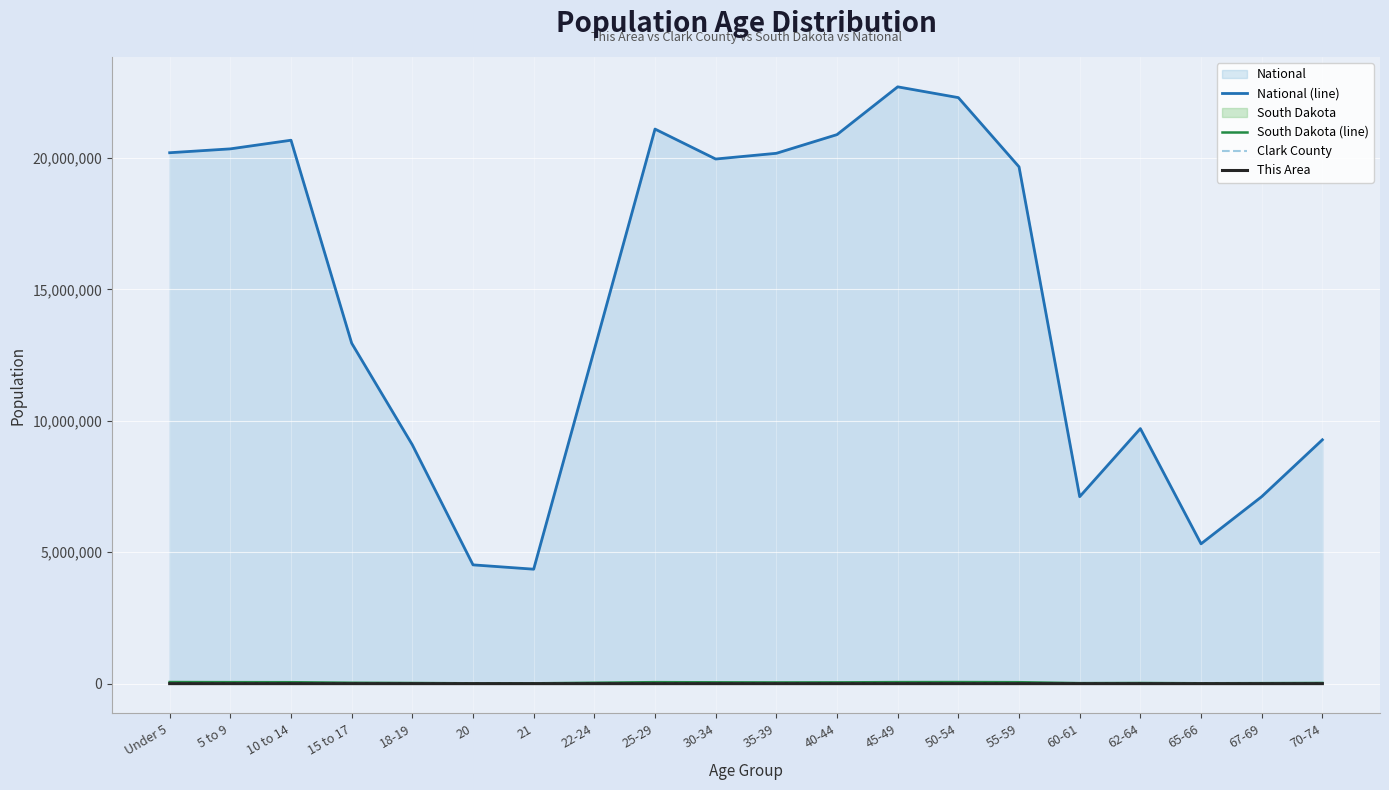

True or false: National (line) and This Area intersect in this chart.

False